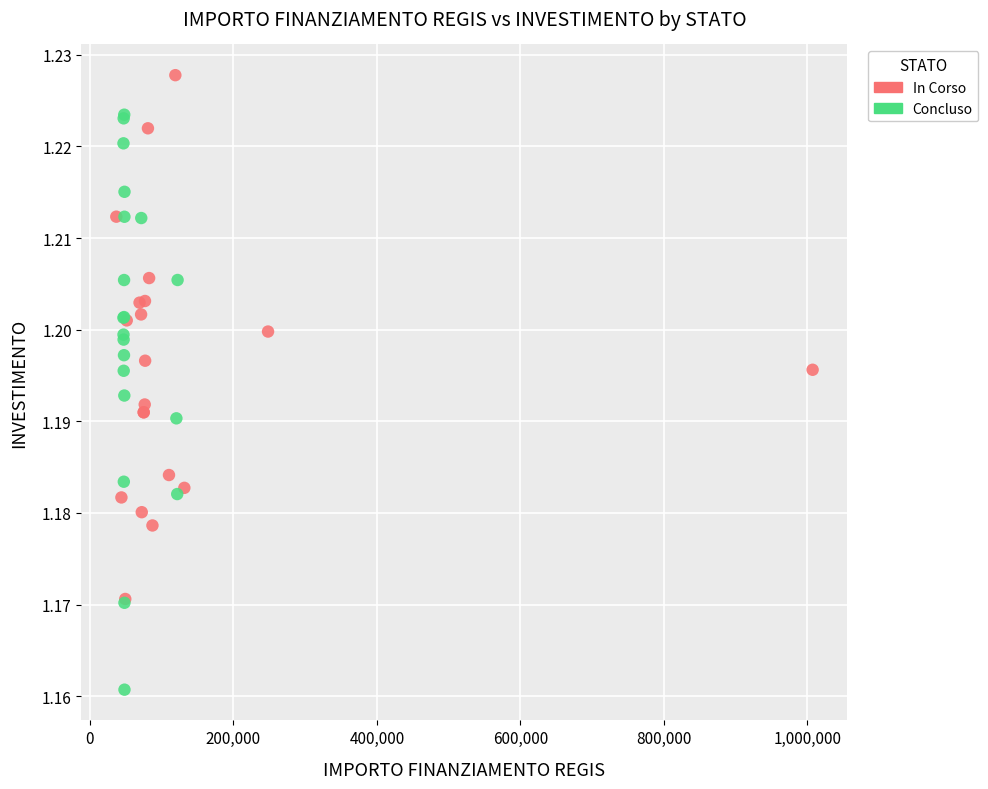

Which series reaches the maximum Y coordinate?

In Corso